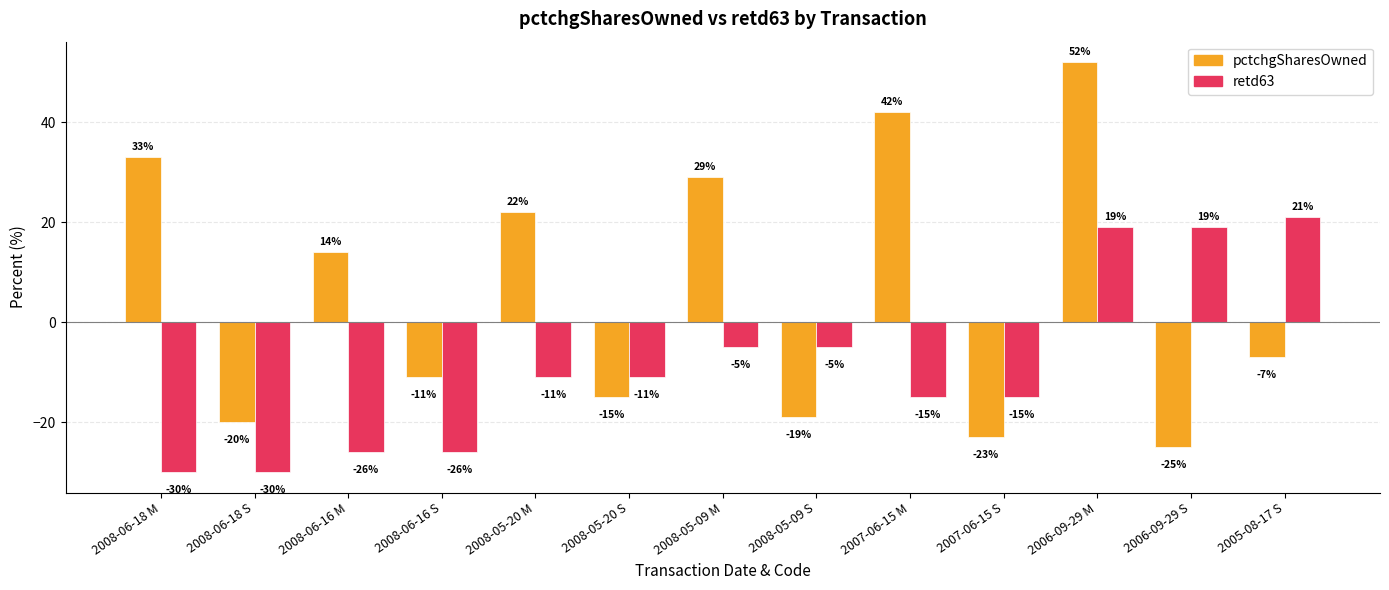

How many values in the retd63 series exceed -11?

5